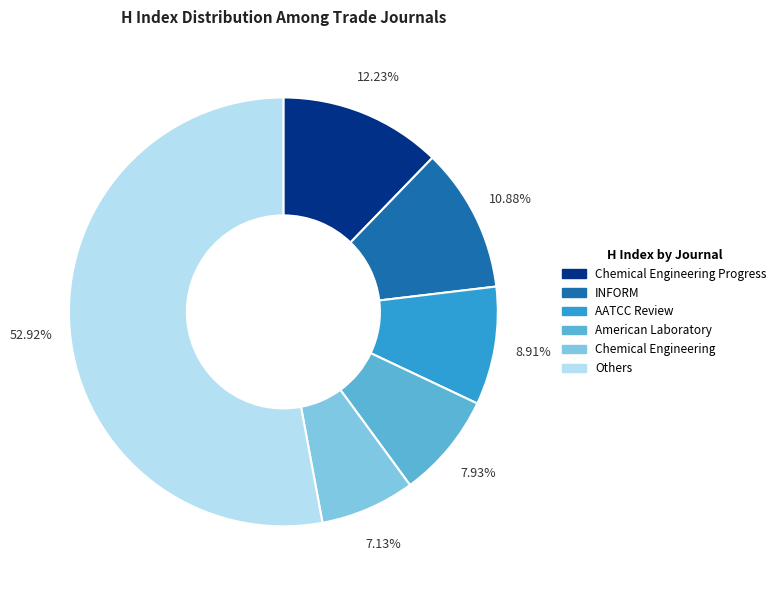

Is there any slice that represents more than half of the pie?

Yes